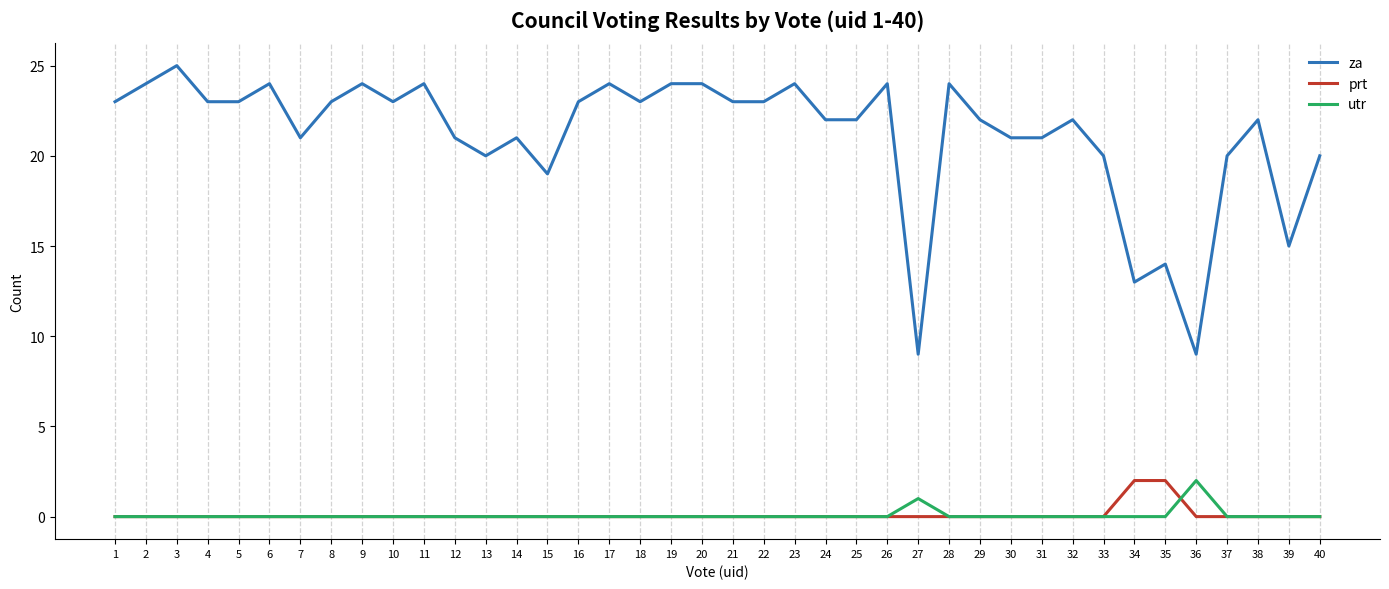

Read the za value at 37, to the nearest 10.

20